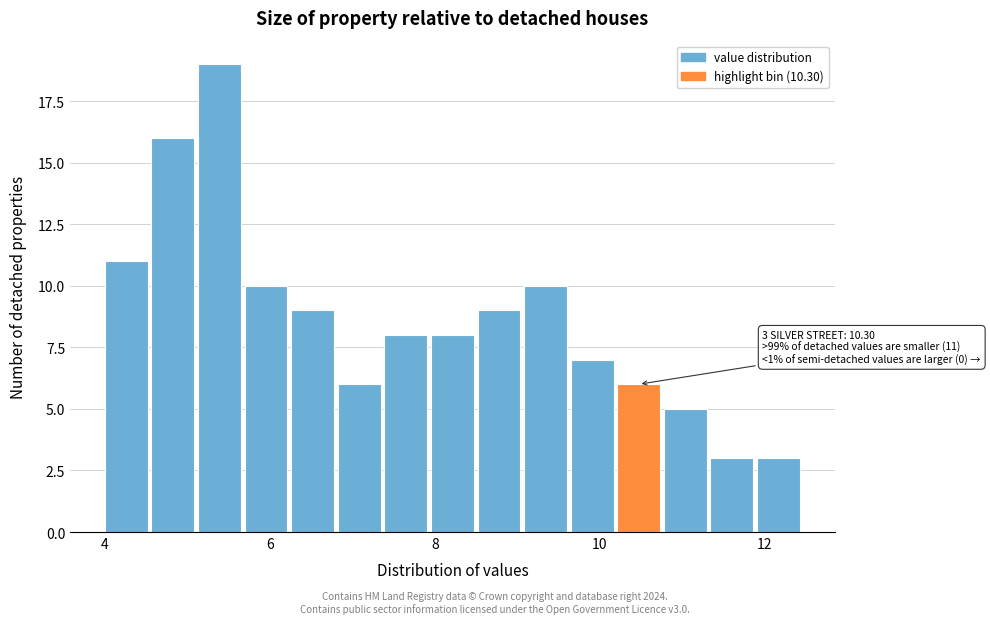

Around what value on the x-axis is the tallest bar? Give the approximate position of its centre, as read against the axis.

5.4